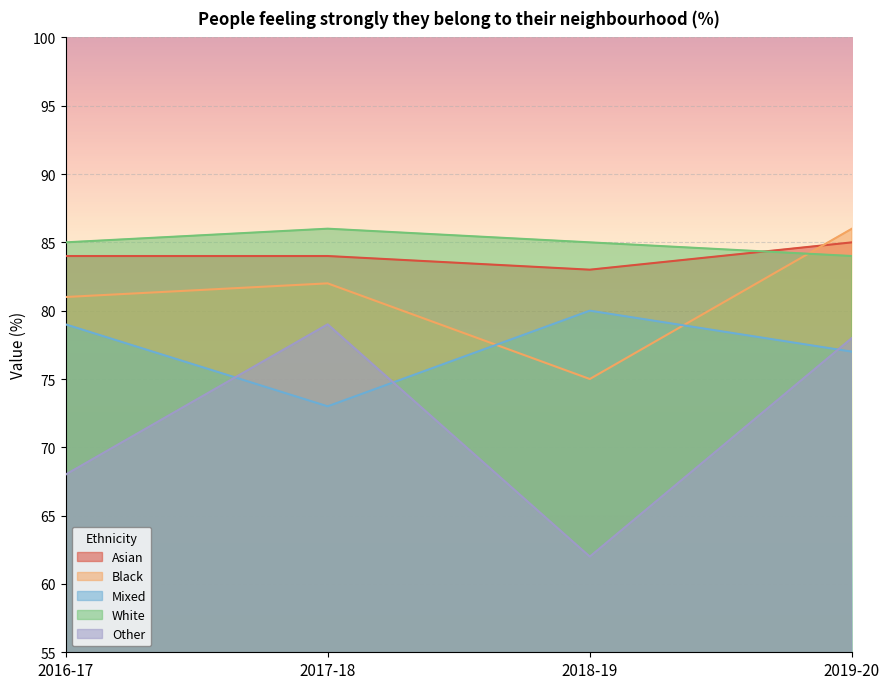

True or false: White has more than 0 points higher than both neighbors.

True